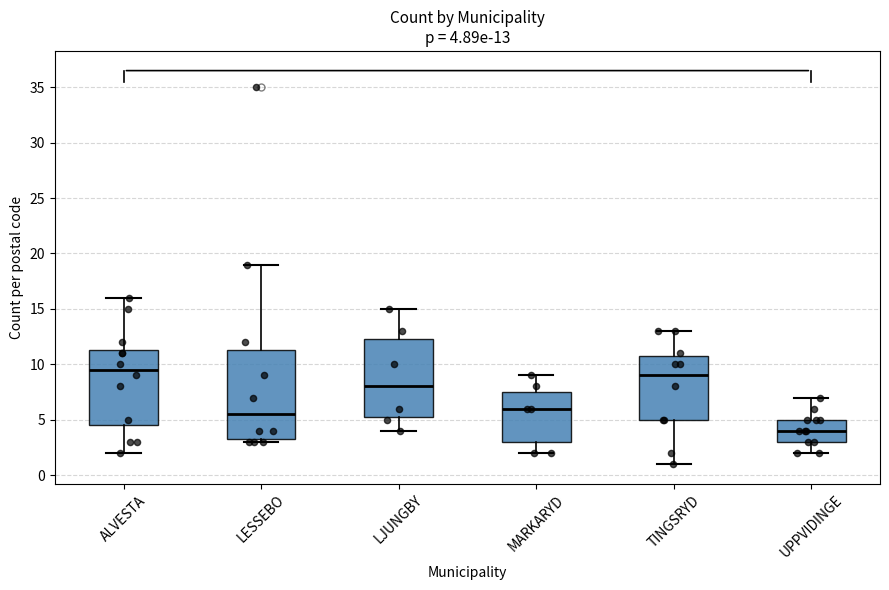

Comparing the boxes themselves (not the whiskers), which one is the tallest?

LESSEBO